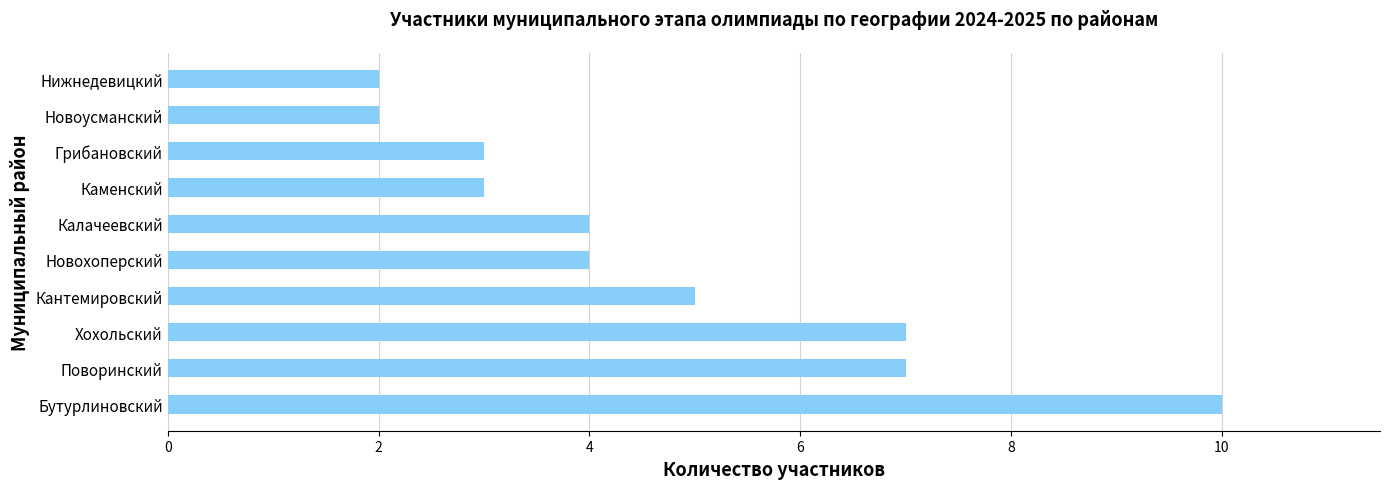

How many bars are there in total?

10